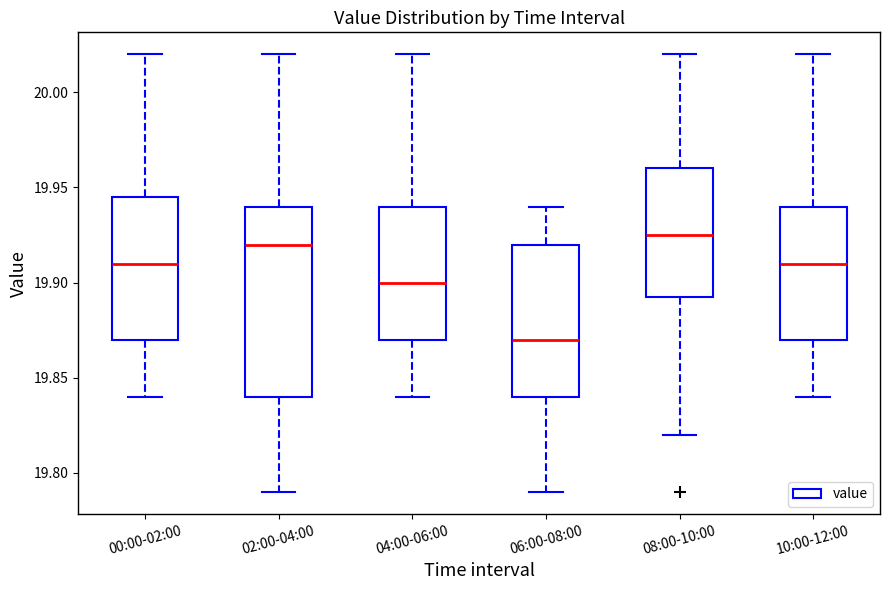

Reading left to right, read every box against the y-axis: the position of its median line, the range the box covers, and the ends of its whiskers. The values are not printed on the chart, so give them approximately, as read against the axis.

00:00-02:00: median 19.910, box 19.870 to 19.945, whiskers 19.840 to 20.020
02:00-04:00: median 19.920, box 19.840 to 19.940, whiskers 19.790 to 20.020
04:00-06:00: median 19.900, box 19.870 to 19.940, whiskers 19.840 to 20.020
06:00-08:00: median 19.870, box 19.840 to 19.920, whiskers 19.790 to 19.940
08:00-10:00: median 19.925, box 19.895 to 19.960, whiskers 19.820 to 20.020
10:00-12:00: median 19.910, box 19.870 to 19.940, whiskers 19.840 to 20.020